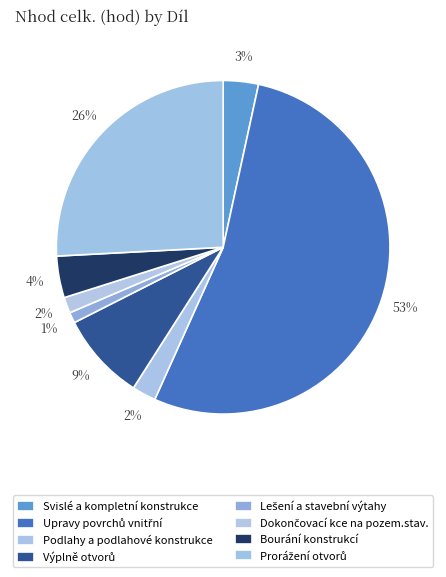

What is the ratio of the value at Upravy povrchů vnitřní to the value at Lešení a stavební výtahy?

51.4